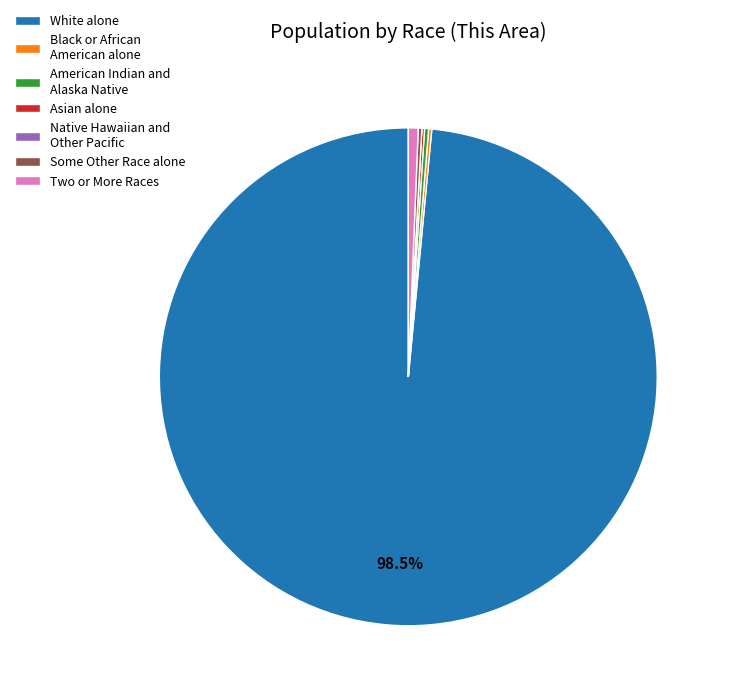

Which slice is the largest?

White alone